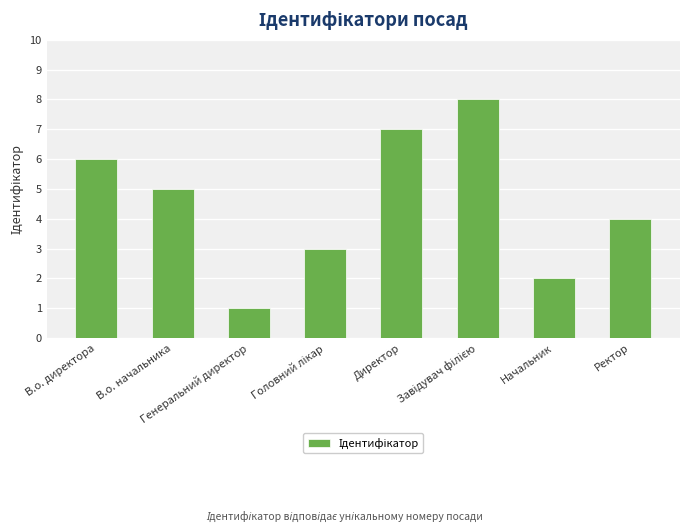

Reading left to right, what are all the values shown in this chart?

6	5	1	3	7	8	2	4